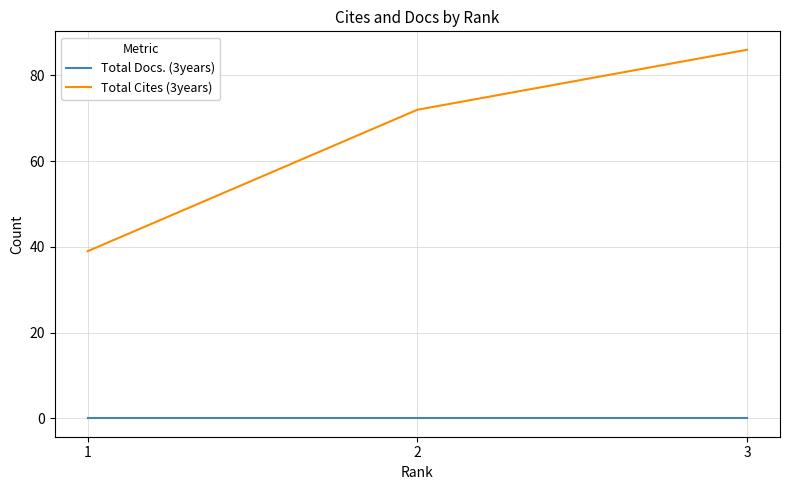

At which label does Total Cites (3years) reach its minimum?

1